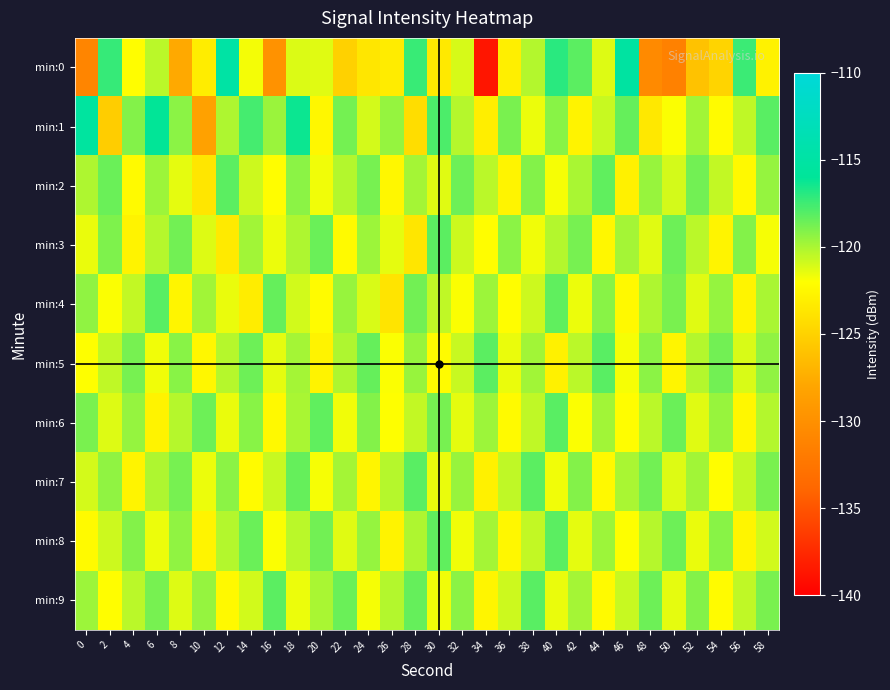

Reading right to left, transcribe all the data shown in this chart.

min:0: 58=-122.9	56=-117.4	54=-124.9	52=-126.1	50=-131.4	48=-130.6	46=-115.2	44=-121.2	42=-118.1	40=-117.0	38=-120.2	36=-123.0	34=-138.7	32=-121.1	30=-123.4	28=-117.4	26=-123.3	24=-123.7	22=-125.0	20=-121.3	18=-121.2	16=-129.9	14=-121.8	12=-115.0	10=-123.1	8=-127.7	6=-120.4	4=-122.1	2=-117.3	0=-131.0
min:1: 58=-118.1	56=-120.5	54=-122.2	52=-119.8	50=-121.9	48=-123.5	46=-118.4	44=-120.7	42=-122.8	40=-119.2	38=-121.6	36=-118.9	34=-123.1	32=-120.3	30=-117.8	28=-124.2	26=-119.5	24=-121.0	22=-118.8	20=-122.5	18=-116.3	16=-119.7	14=-117.7	12=-120.1	10=-128.4	8=-119.3	6=-116.1	4=-119.1	2=-125.3	0=-115.3
min:2: 58=-119.5	56=-122.4	54=-120.6	52=-118.7	50=-121.0	48=-119.6	46=-122.9	44=-118.3	42=-120.0	40=-121.8	38=-119.1	36=-122.7	34=-120.4	32=-118.6	30=-121.3	28=-119.9	26=-122.5	24=-118.8	22=-120.2	20=-121.7	18=-119.3	16=-122.1	14=-120.8	12=-118.2	10=-123.6	8=-121.4	6=-119.7	4=-122.3	2=-118.5	0=-120.1
min:3: 58=-121.8	56=-119.1	54=-122.7	52=-120.4	50=-118.6	48=-121.3	46=-119.9	44=-122.5	42=-118.8	40=-120.2	38=-121.7	36=-119.3	34=-122.1	32=-120.8	30=-118.2	28=-123.6	26=-121.4	24=-119.7	22=-122.3	20=-118.5	18=-120.1	16=-121.6	14=-119.8	12=-123.4	10=-121.2	8=-118.7	6=-120.3	4=-122.8	2=-119.0	0=-121.5
min:4: 58=-120.0	56=-122.7	54=-119.5	52=-121.3	50=-118.9	48=-120.1	46=-122.4	44=-119.2	42=-121.6	40=-118.3	38=-120.8	36=-122.1	34=-119.7	32=-121.9	30=-120.5	28=-118.7	26=-123.8	24=-121.1	22=-119.6	20=-122.2	18=-120.9	16=-118.4	14=-123.2	12=-121.5	10=-119.8	8=-122.6	6=-118.1	4=-120.6	2=-121.9	0=-119.4
min:5: 58=-119.4	56=-121.1	54=-118.7	52=-120.2	50=-122.6	48=-119.3	46=-121.8	44=-118.1	42=-120.4	40=-122.9	38=-119.8	36=-121.5	34=-118.2	32=-120.7	30=-122.2	28=-119.6	26=-121.9	24=-118.4	22=-120.1	20=-122.8	18=-119.9	16=-121.4	14=-118.6	12=-120.3	10=-122.5	8=-119.2	6=-121.7	4=-118.8	2=-120.5	0=-122.0
min:6: 58=-120.2	56=-122.5	54=-119.6	52=-121.3	50=-118.5	48=-120.4	46=-122.1	44=-119.8	42=-121.9	40=-118.1	38=-120.5	36=-122.3	34=-119.7	32=-121.4	30=-118.8	28=-120.6	26=-122.0	24=-119.1	22=-121.7	20=-118.3	18=-120.0	16=-122.4	14=-119.2	12=-121.5	10=-118.6	8=-120.3	6=-122.8	4=-119.5	2=-121.2	0=-118.9
min:7: 58=-118.9	56=-120.6	54=-122.1	52=-119.8	50=-121.2	48=-118.7	46=-120.0	44=-122.4	42=-119.1	40=-121.7	38=-118.2	36=-120.5	34=-122.9	32=-119.6	30=-121.5	28=-118.1	26=-120.3	24=-122.6	22=-119.9	20=-121.8	18=-118.4	16=-120.7	14=-122.2	12=-119.3	10=-121.6	8=-118.8	6=-120.1	4=-122.7	2=-119.4	0=-121.0
min:8: 58=-120.9	56=-122.6	54=-119.2	52=-121.5	50=-118.6	48=-120.3	46=-122.0	44=-119.7	42=-121.4	40=-118.2	38=-120.6	36=-122.5	34=-119.9	32=-121.7	30=-118.3	28=-120.1	26=-122.8	24=-119.5	22=-121.3	20=-118.7	18=-120.4	16=-121.9	14=-118.5	12=-120.2	10=-122.7	8=-119.4	6=-121.6	4=-119.1	2=-120.8	0=-122.3
min:9: 58=-118.9	56=-120.5	54=-122.2	52=-119.1	50=-121.4	48=-118.6	46=-120.7	44=-122.3	42=-119.9	40=-121.5	38=-118.1	36=-120.8	34=-122.6	32=-119.3	30=-121.7	28=-118.4	26=-120.2	24=-121.8	22=-118.5	20=-120.0	18=-121.6	16=-118.2	14=-120.9	12=-122.4	10=-119.5	8=-121.2	6=-118.8	4=-120.4	2=-122.1	0=-119.7